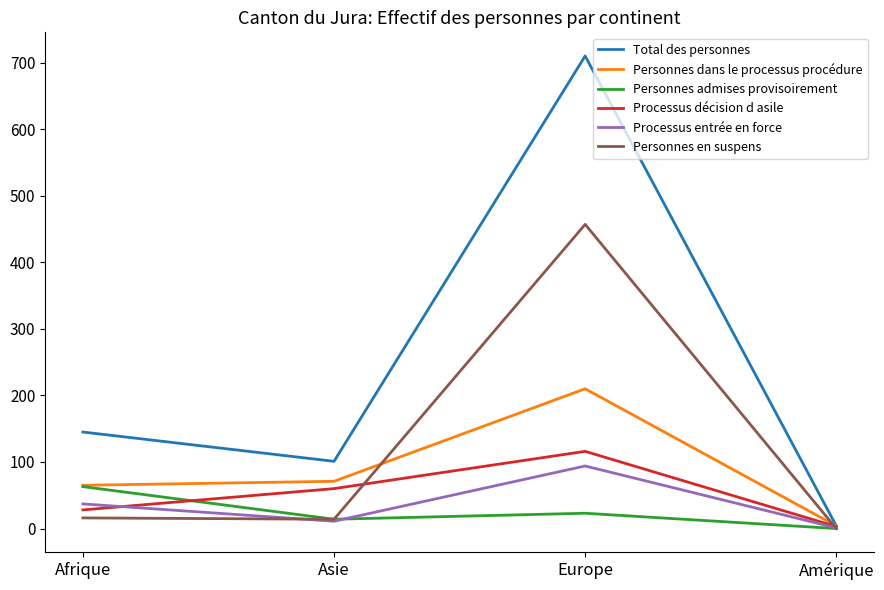

What is the difference between the maximum and minimum values in the Total des personnes series?

706